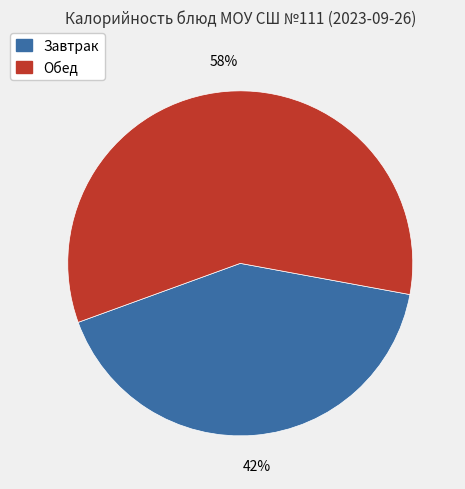

To the nearest percent, what is the average slice percentage?

50%